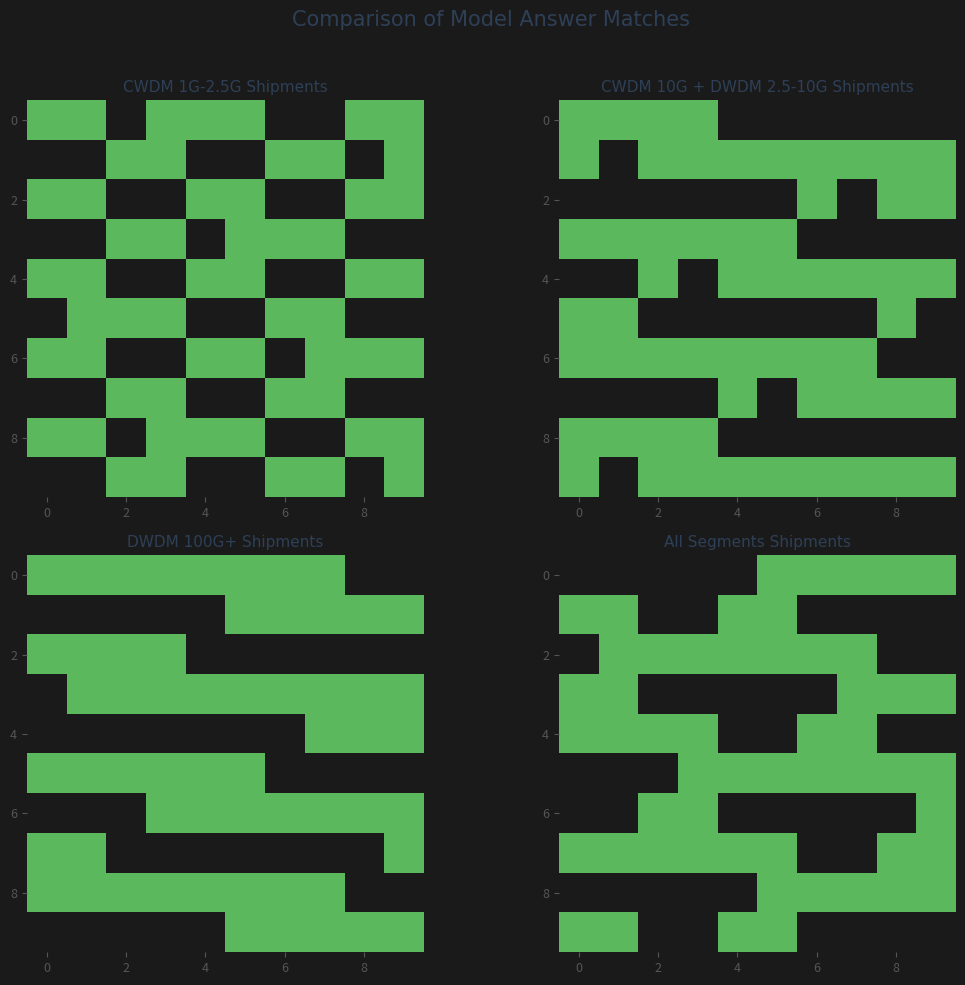

How many data points does each series have?

10